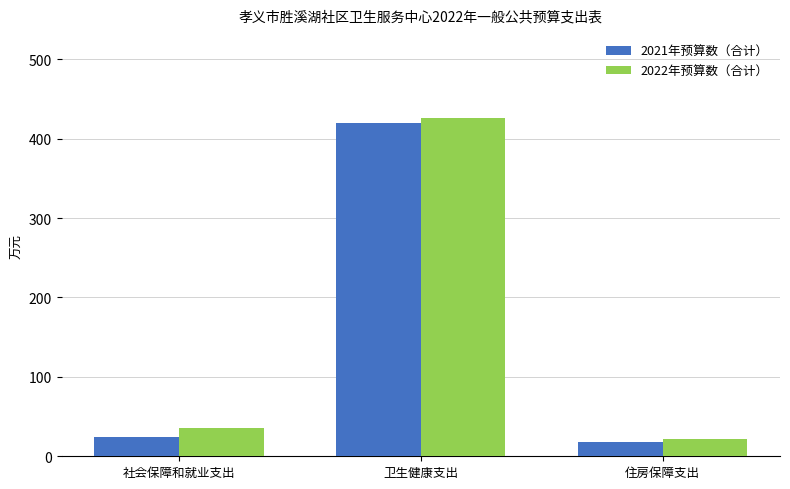

How many groups of bars are there?

3